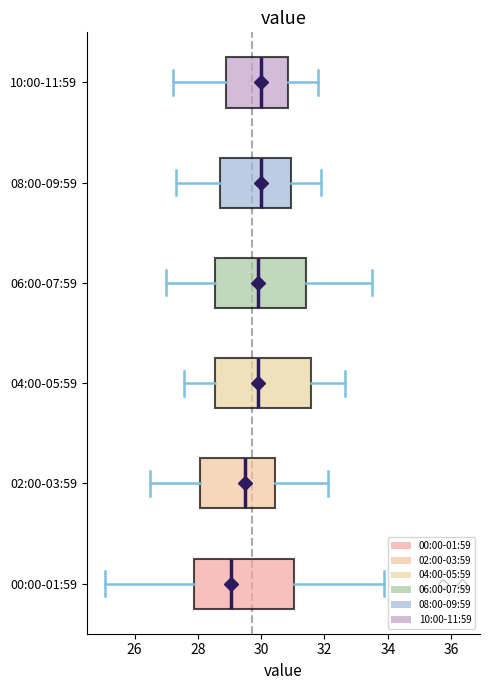

Reading bottom to top, read every box against the x-axis: the position of its median line, the range the box covers, and the ends of its whiskers. The values are not printed on the chart, so give them approximately, as read against the axis.

00:00-01:59: median 29.0, box 27.8 to 31.0, whiskers 25.0 to 33.8
02:00-03:59: median 29.4, box 28.0 to 30.4, whiskers 26.6 to 32.2
04:00-05:59: median 30.0, box 28.6 to 31.6, whiskers 27.6 to 32.6
06:00-07:59: median 30.0, box 28.6 to 31.4, whiskers 27.0 to 33.6
08:00-09:59: median 30.0, box 28.8 to 31.0, whiskers 27.4 to 32.0
10:00-11:59: median 30.0, box 29.0 to 30.8, whiskers 27.2 to 31.8